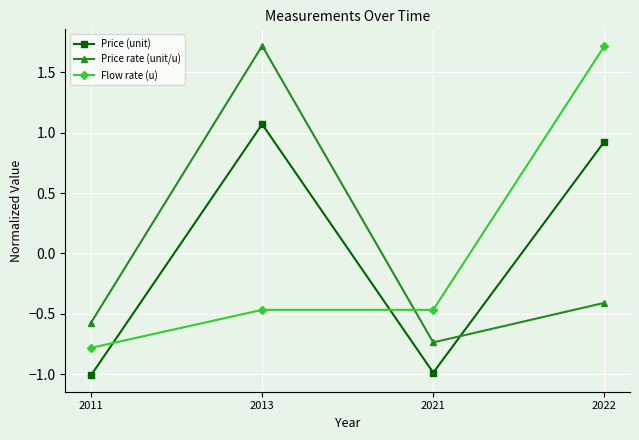

List the labels in order of Price rate (unit/u) value, smallest first.

2021, 2011, 2022, 2013